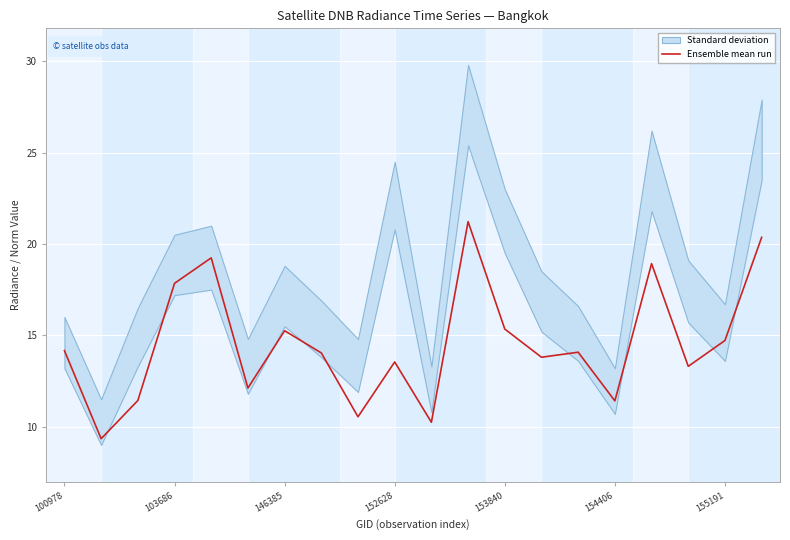

The Ensemble mean run series shows 14.2 at 100978. True or false?

True